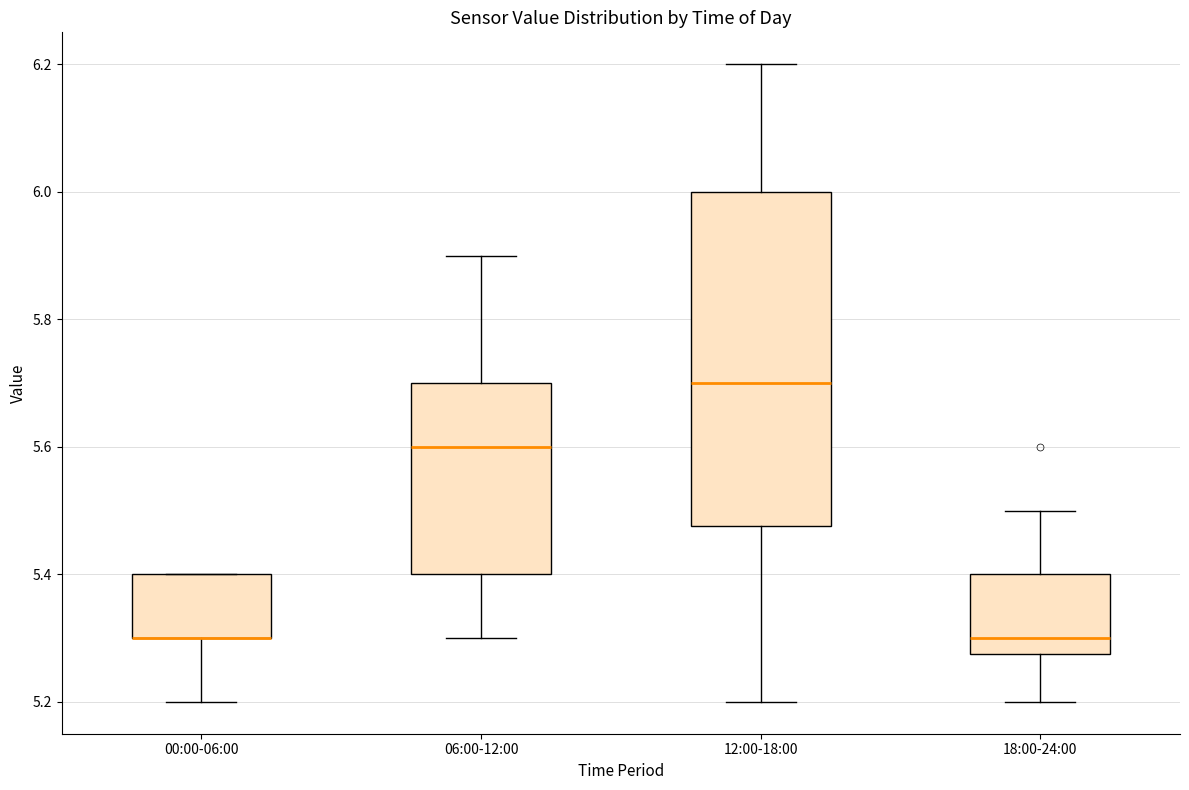

Reading left to right, read every box against the y-axis: the position of its median line, the range the box covers, and the ends of its whiskers. The values are not printed on the chart, so give them approximately, as read against the axis.

00:00-06:00: median 5.30 (drawn on the box's lower edge), box 5.30 to 5.40, whiskers 5.20 to 5.40
06:00-12:00: median 5.60, box 5.40 to 5.70, whiskers 5.30 to 5.90
12:00-18:00: median 5.70, box 5.48 to 6.00, whiskers 5.20 to 6.20
18:00-24:00: median 5.30, box 5.28 to 5.40, whiskers 5.20 to 5.50